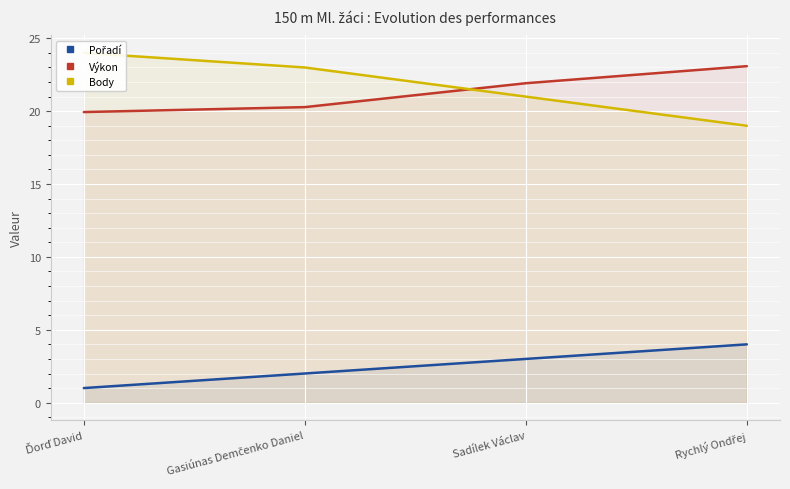

Reading left to right, extract all data points from this chart.

Pořadí: 1.0	2.0	3.0	4.0
Výkon: 19.9	20.3	21.9	23.1
Body: 24.0	23.0	21.0	19.0